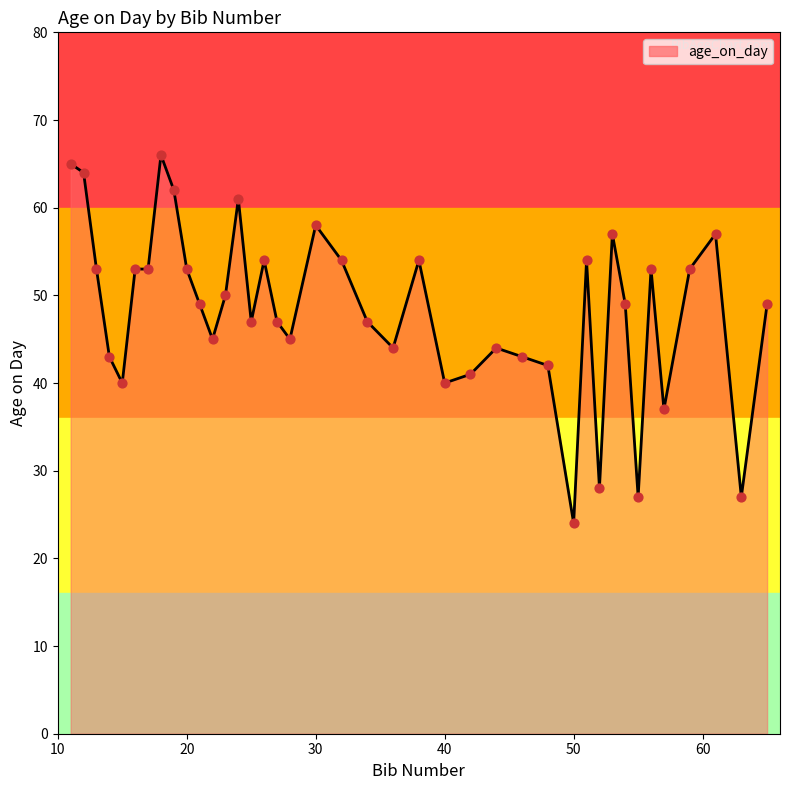

What is the minimum value shown in the chart?

24